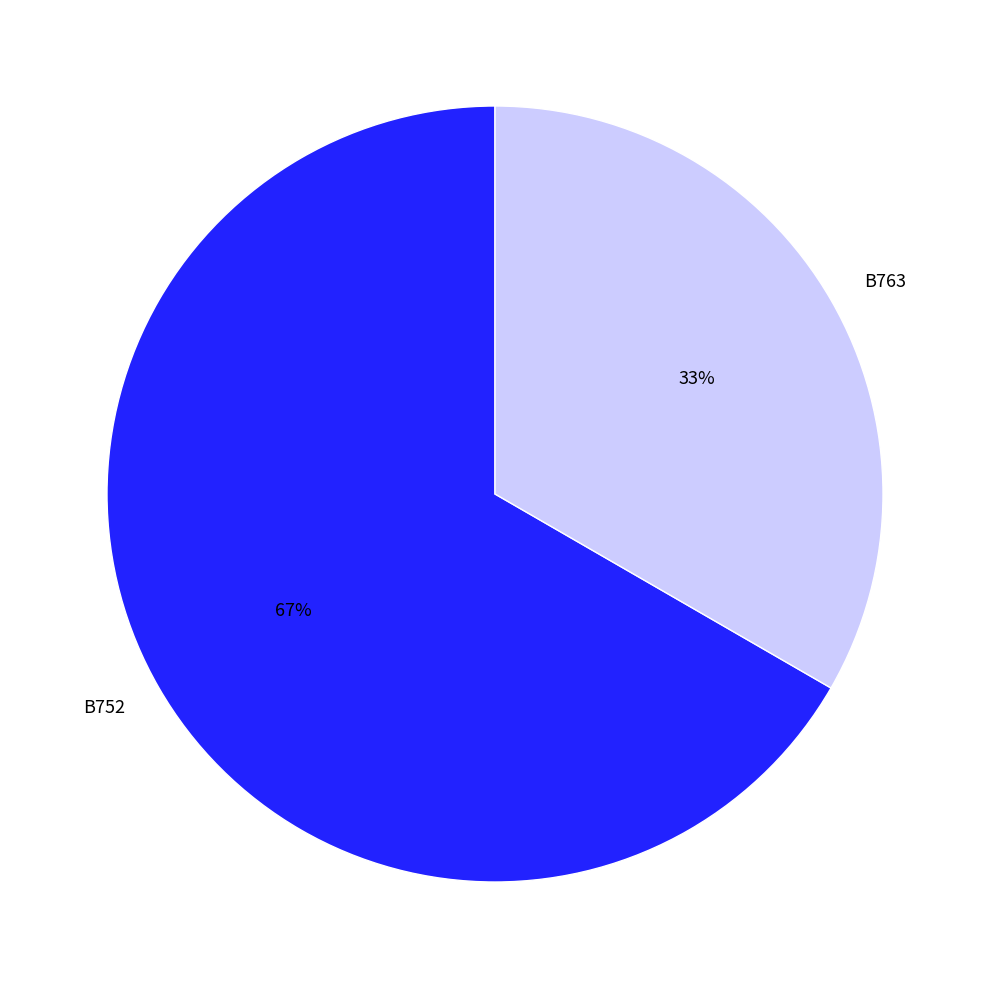

Does B752 represent more than half of the total?

Yes